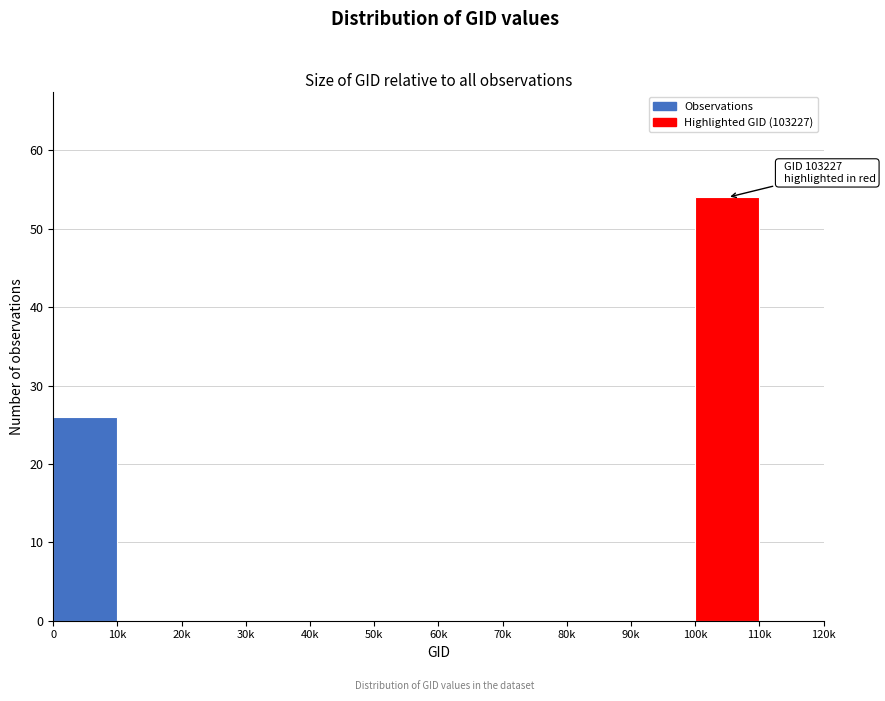

Reading left to right, list all the values displayed in this chart.

0=26	10k=0	20k=0	30k=0	40k=0	50k=0	60k=0	70k=0	80k=0	90k=0	100k=54	110k=0